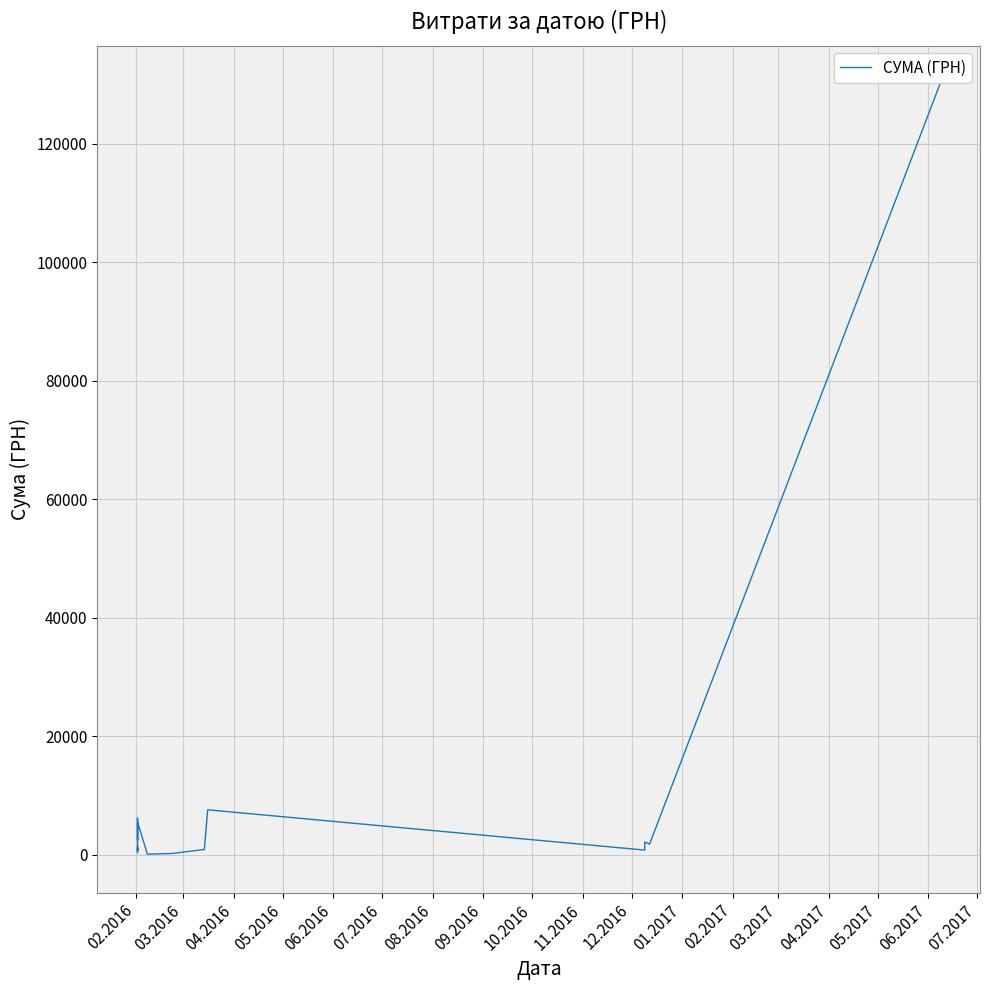

What is the difference between the second highest and second lowest values?

7372.1